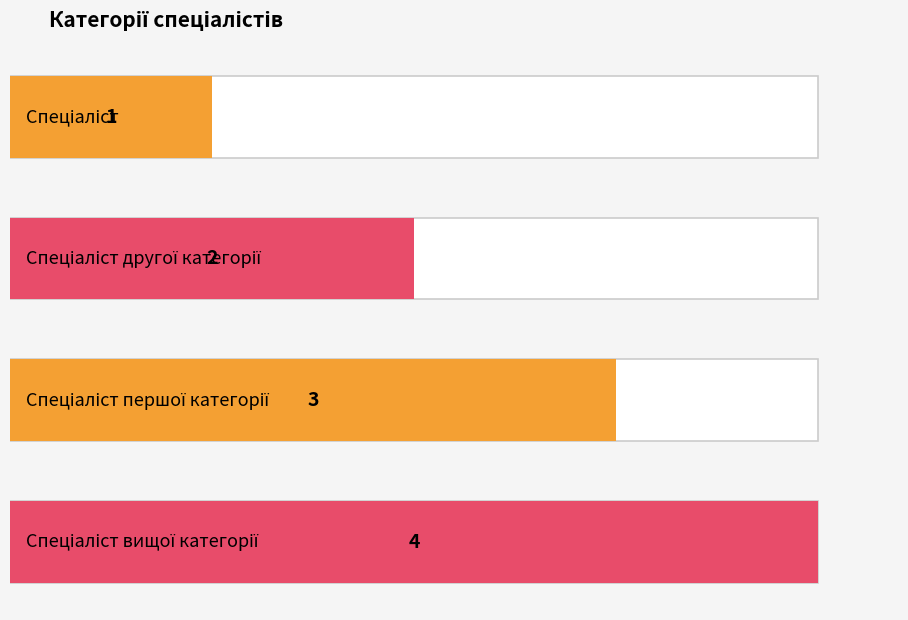

How many data points does each series have?

4